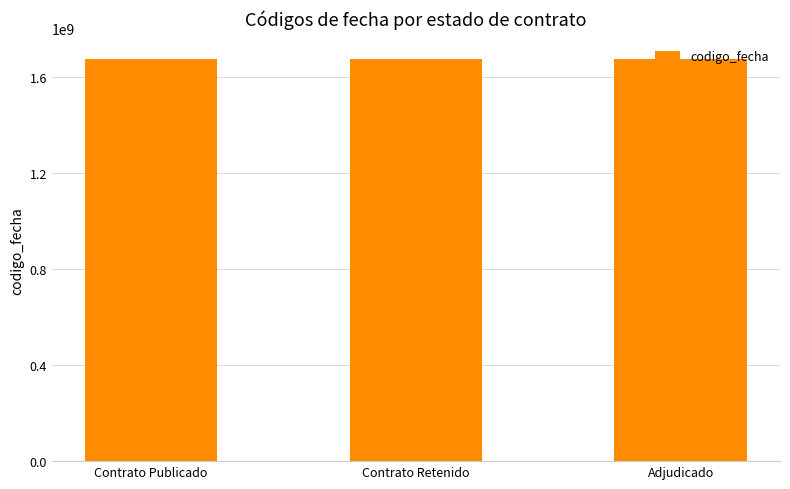

What is the maximum value shown in the chart?

1678463064